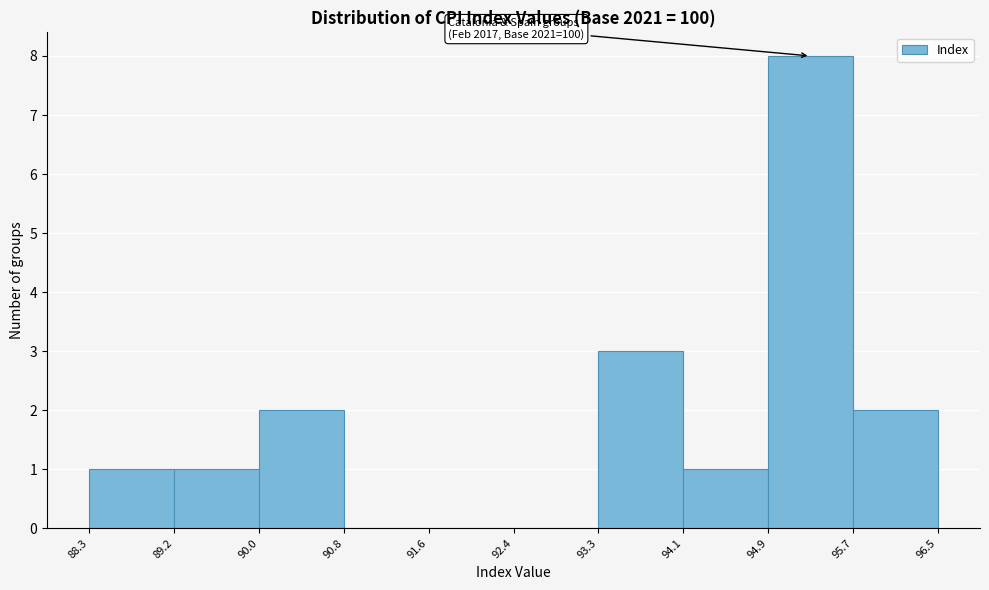

Over which range of the x-axis is the bar tallest?

94.9 to 95.7